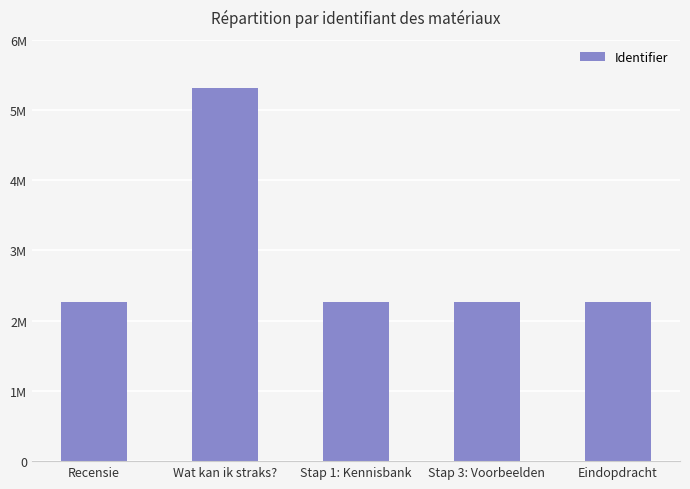

What position from the left is Recensie?

1